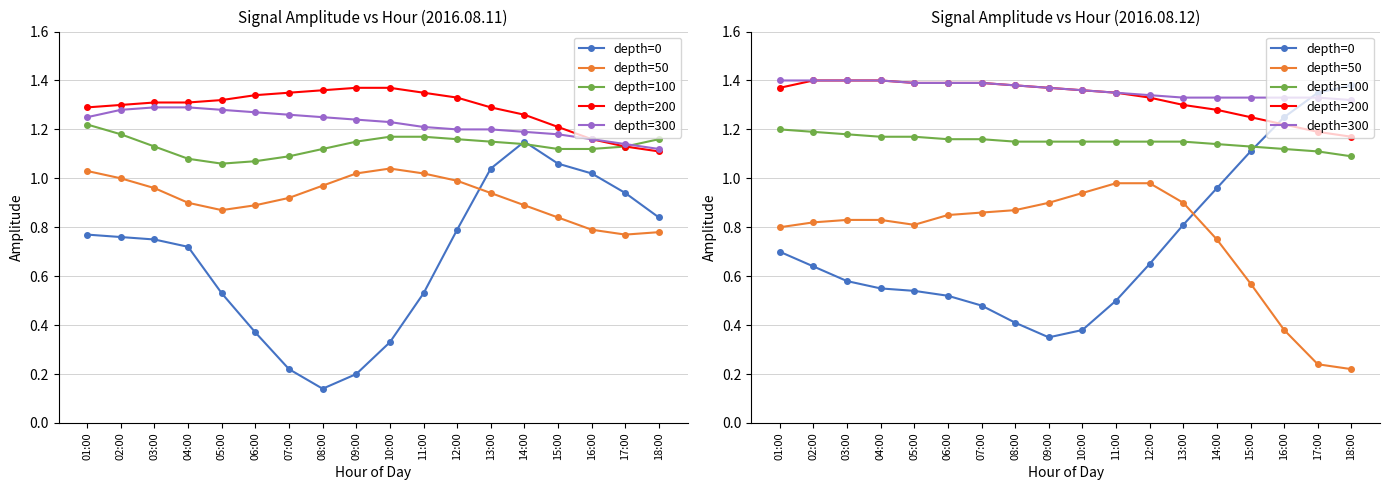

Does the chart have visible grid lines?

Yes